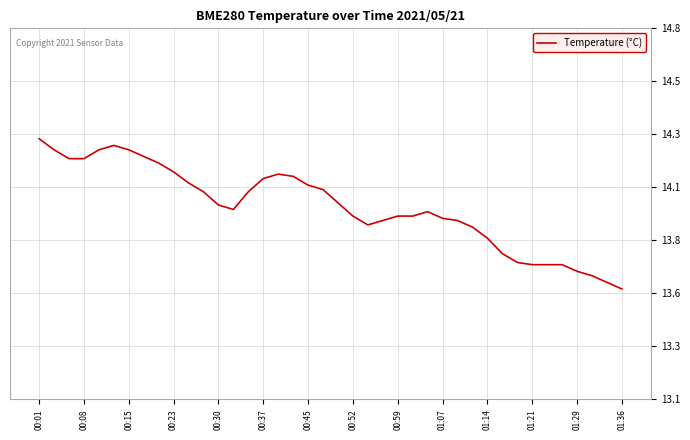

Does the chart have visible grid lines?

Yes